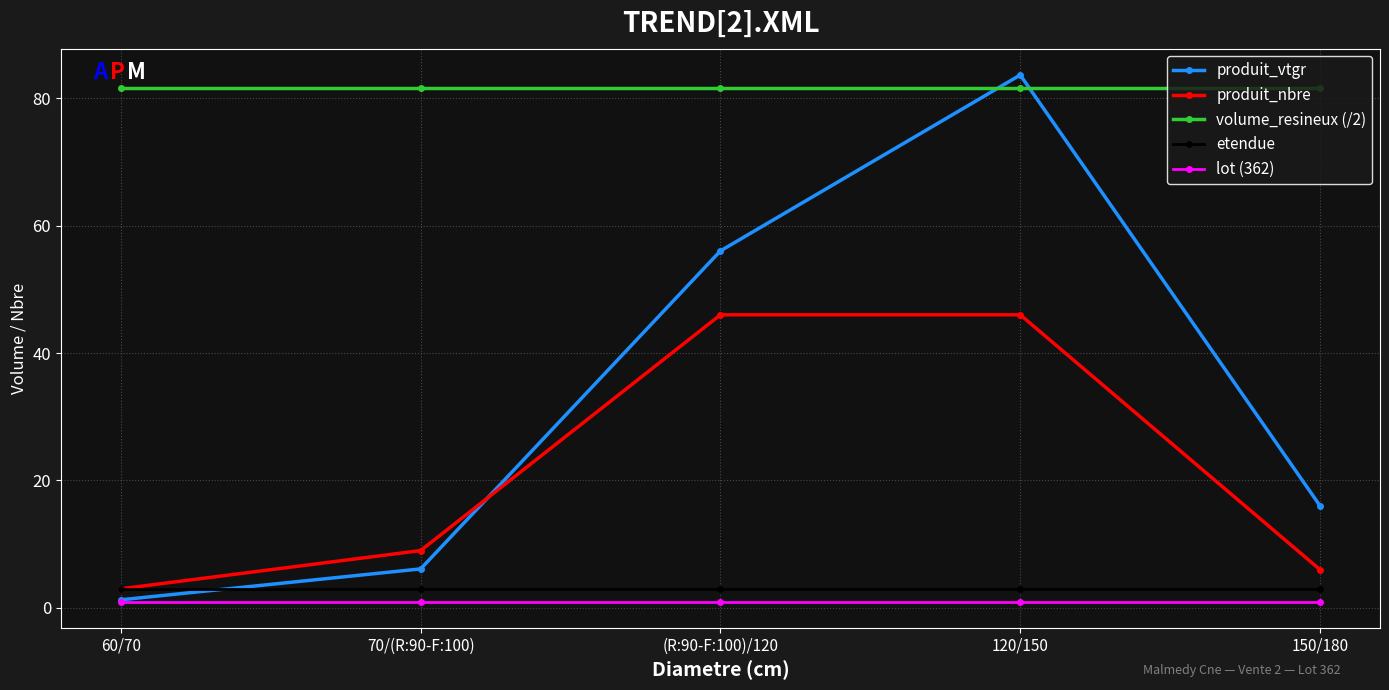

True or false: lot (362) and volume_resineux (/2) intersect in this chart.

False